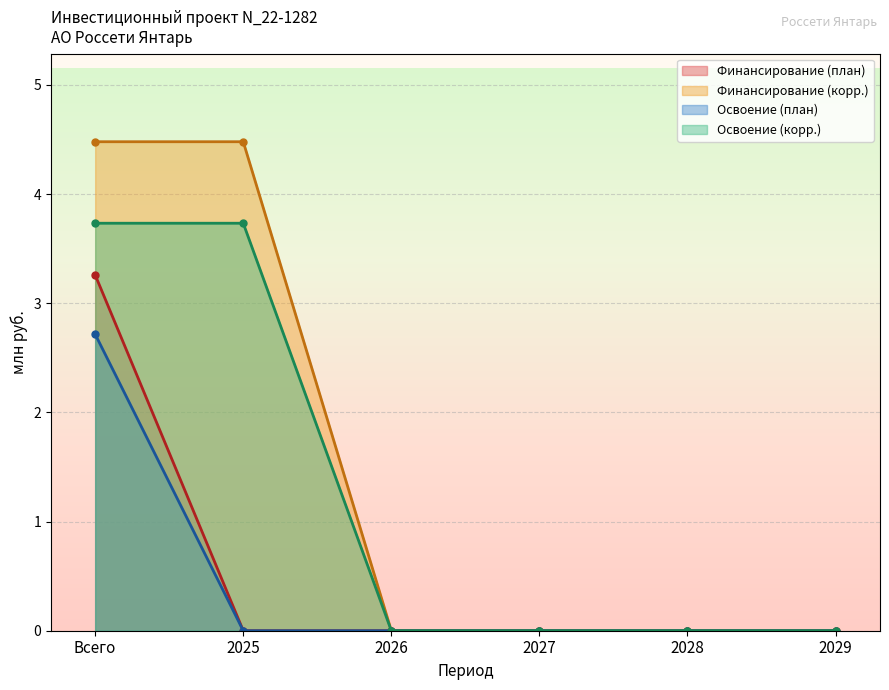

How many lines are shown in the chart?

4